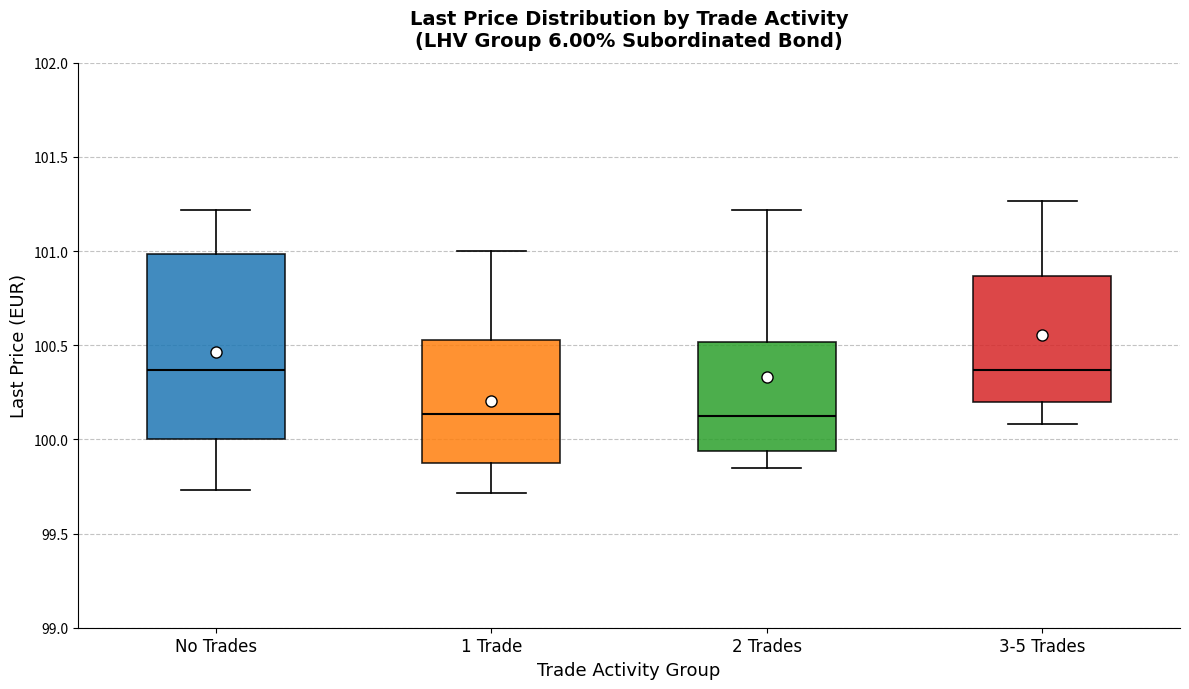

Reading left to right, read every box against the y-axis: the position of its median line, the range the box covers, and the ends of its whiskers. The values are not printed on the chart, so give them approximately, as read against the axis.

No Trades: median 100.35, box 100.00 to 101.00, whiskers 99.75 to 101.20
1 Trade: median 100.15, box 99.90 to 100.55, whiskers 99.70 to 101.00
2 Trades: median 100.15, box 99.95 to 100.50, whiskers 99.85 to 101.20
3-5 Trades: median 100.35, box 100.20 to 100.85, whiskers 100.10 to 101.25